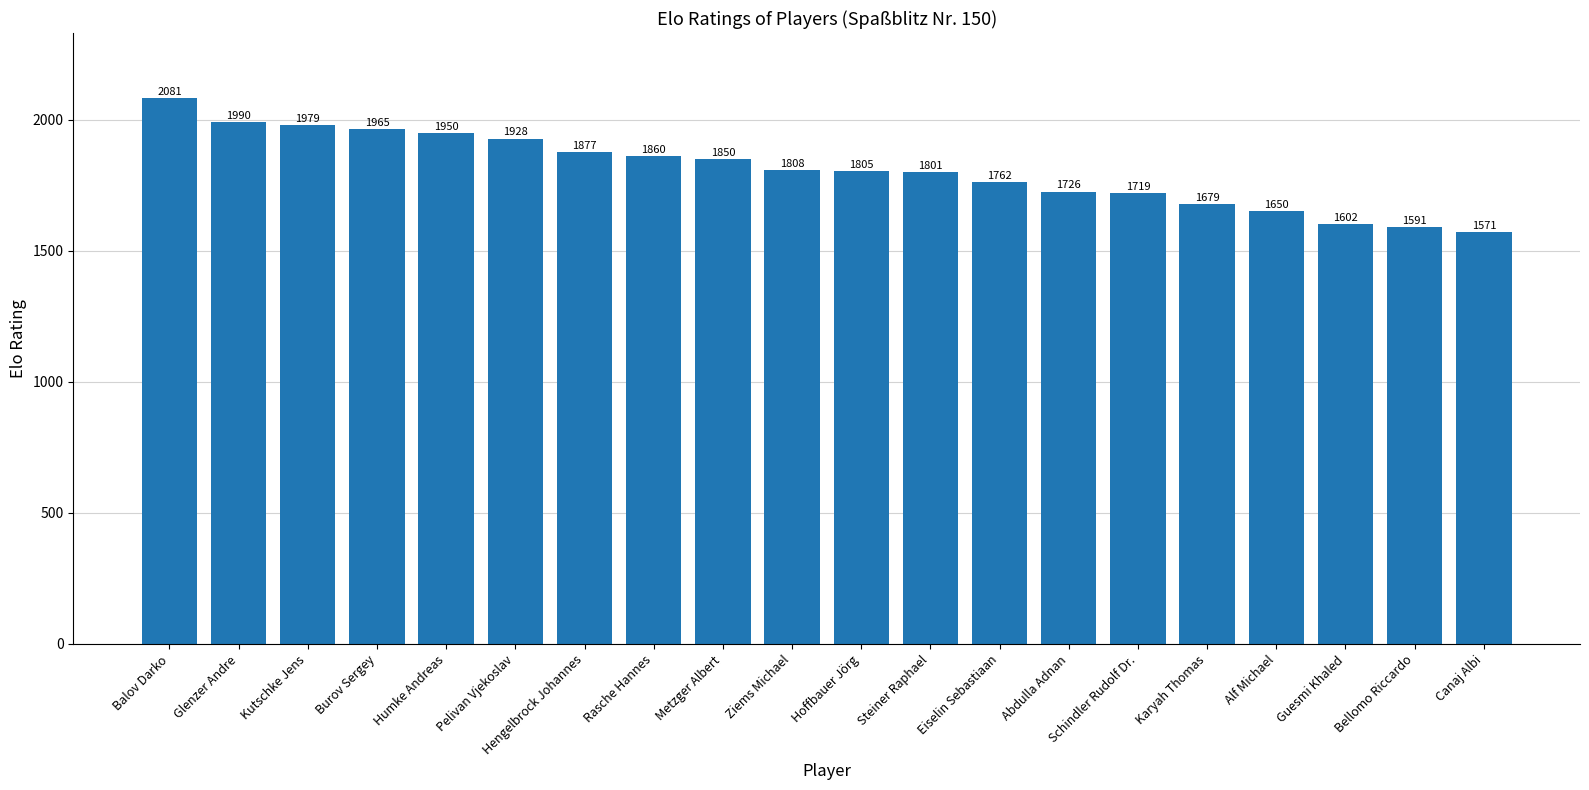

Which category has the lowest value across all series?

Canaj Albi